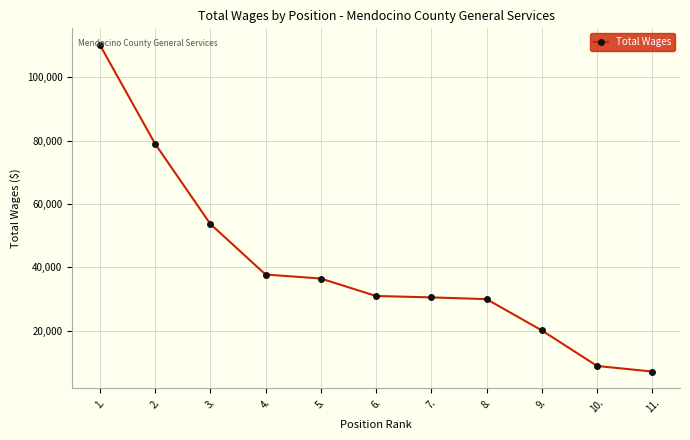

What is the change in value from 4. to 5.?

-1266